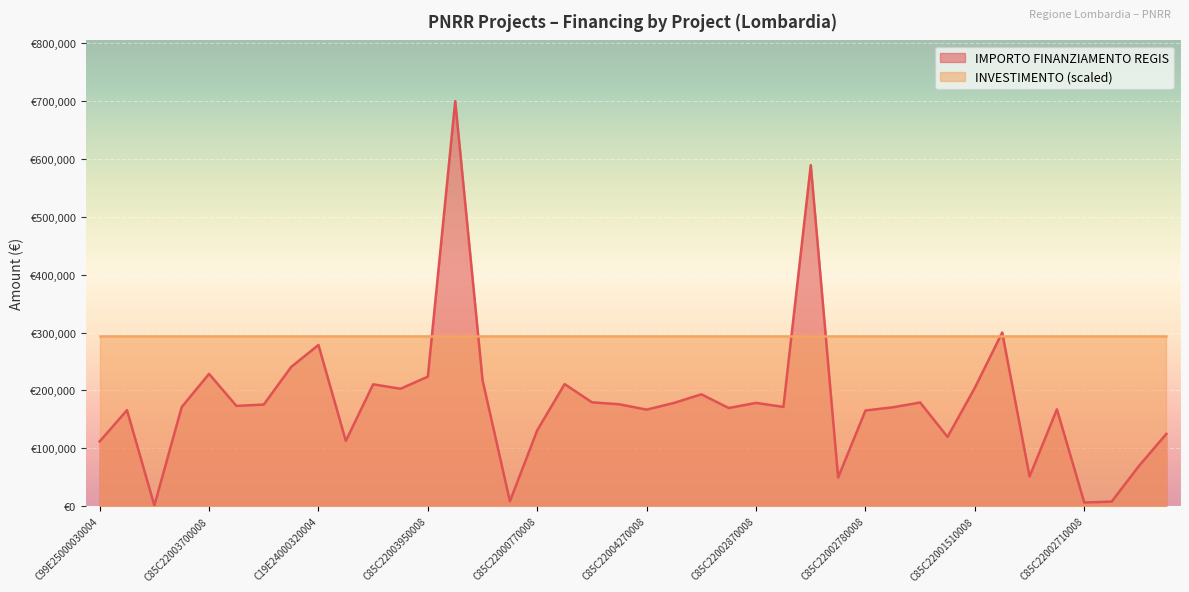

The value at C19E24000120004 is 69532.6. True or false?

True